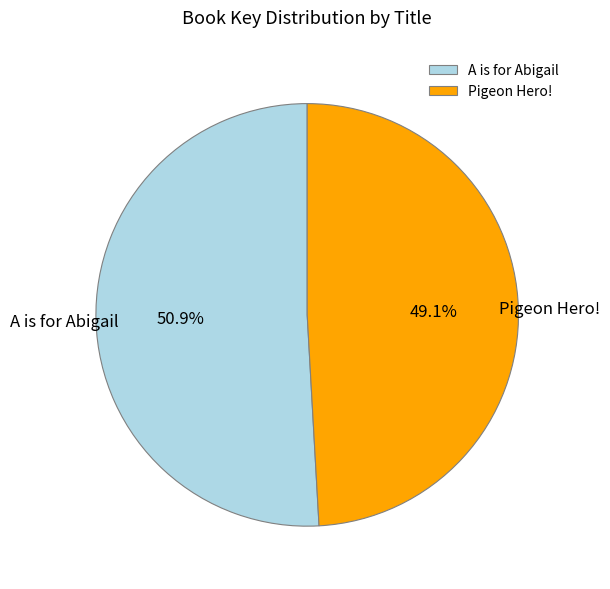

What percentage is the A is for Abigail slice, to the nearest percent?

51%